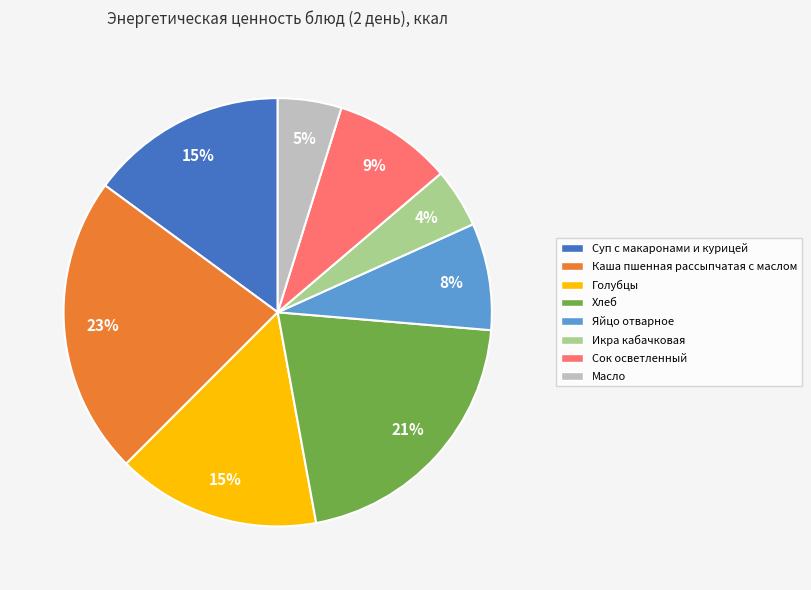

Count the number of slices in the pie.

8